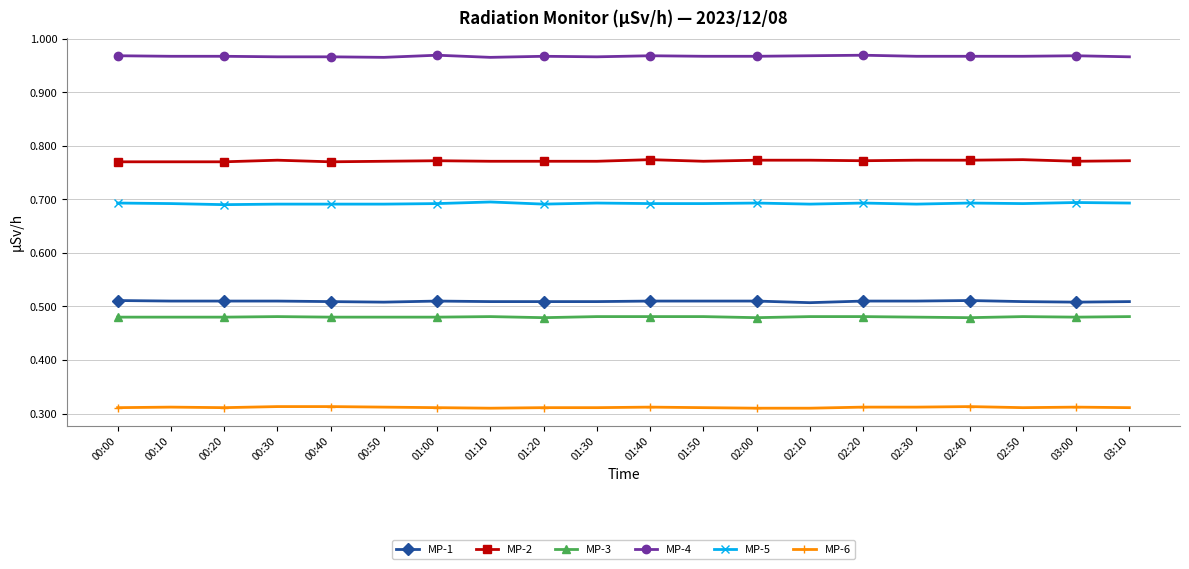

Is it true that MP-3 equals 0.7 at 03:10?

False